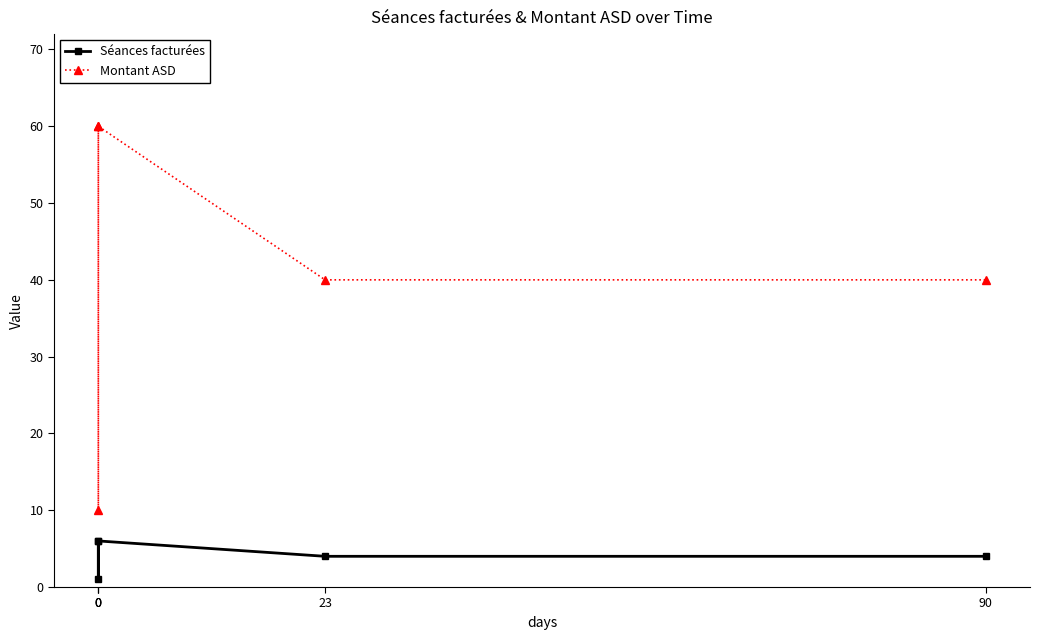

At which label is Montant ASD closest to 35?

23